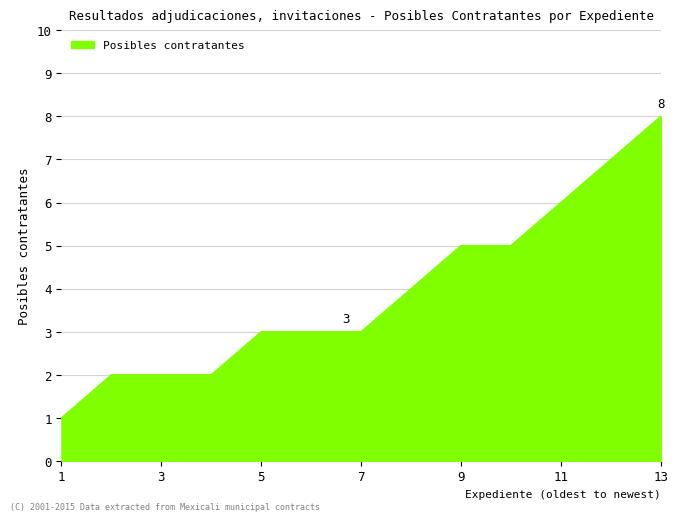

What is the greatest value displayed?

8